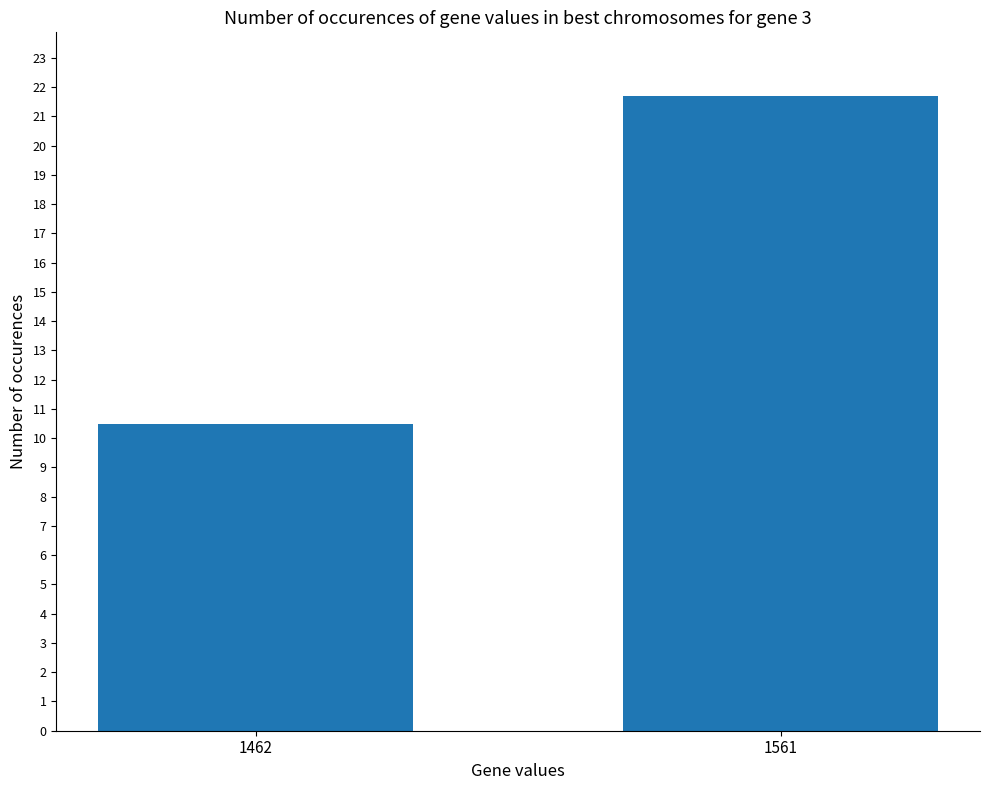

Reading right to left, list all the values displayed in this chart.

1561=21.7	1462=10.5